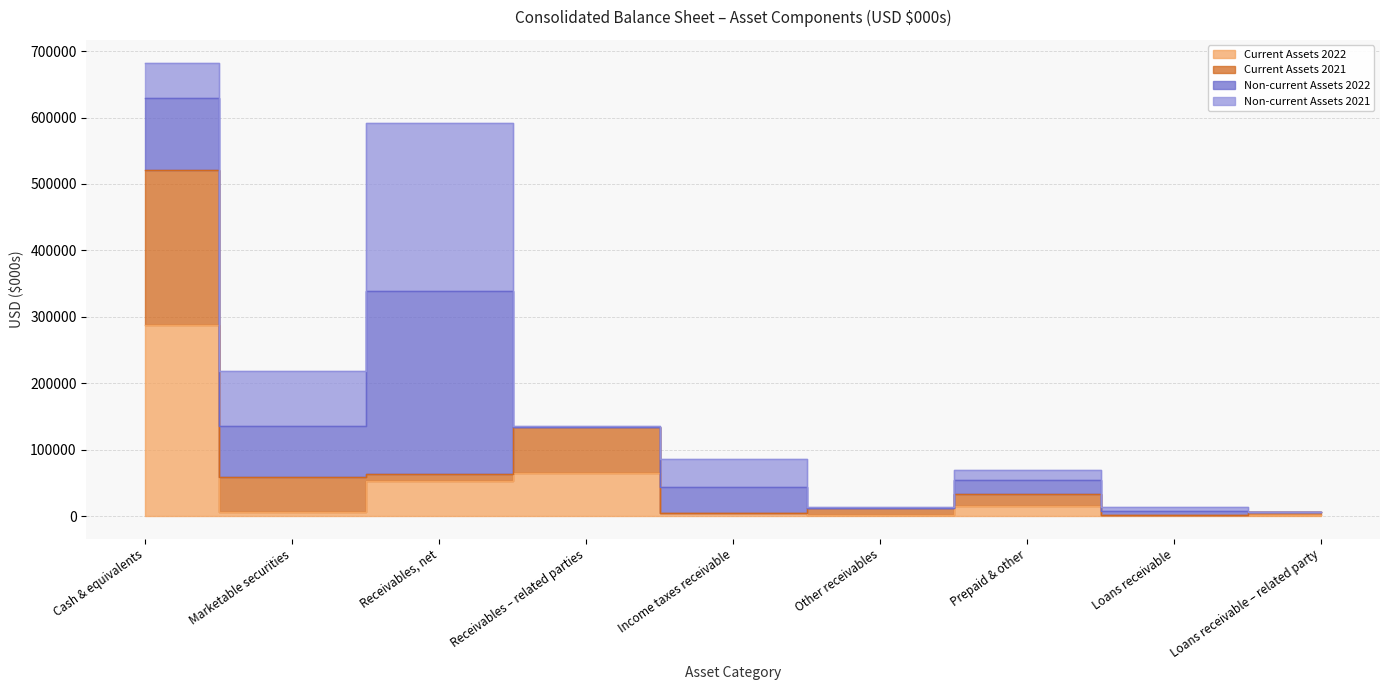

How many interior local valleys does the Current Assets 2021 series have?

3